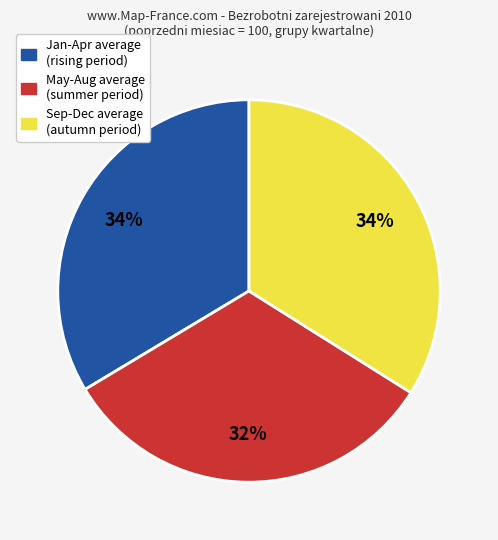

Does any single category account for the majority?

No